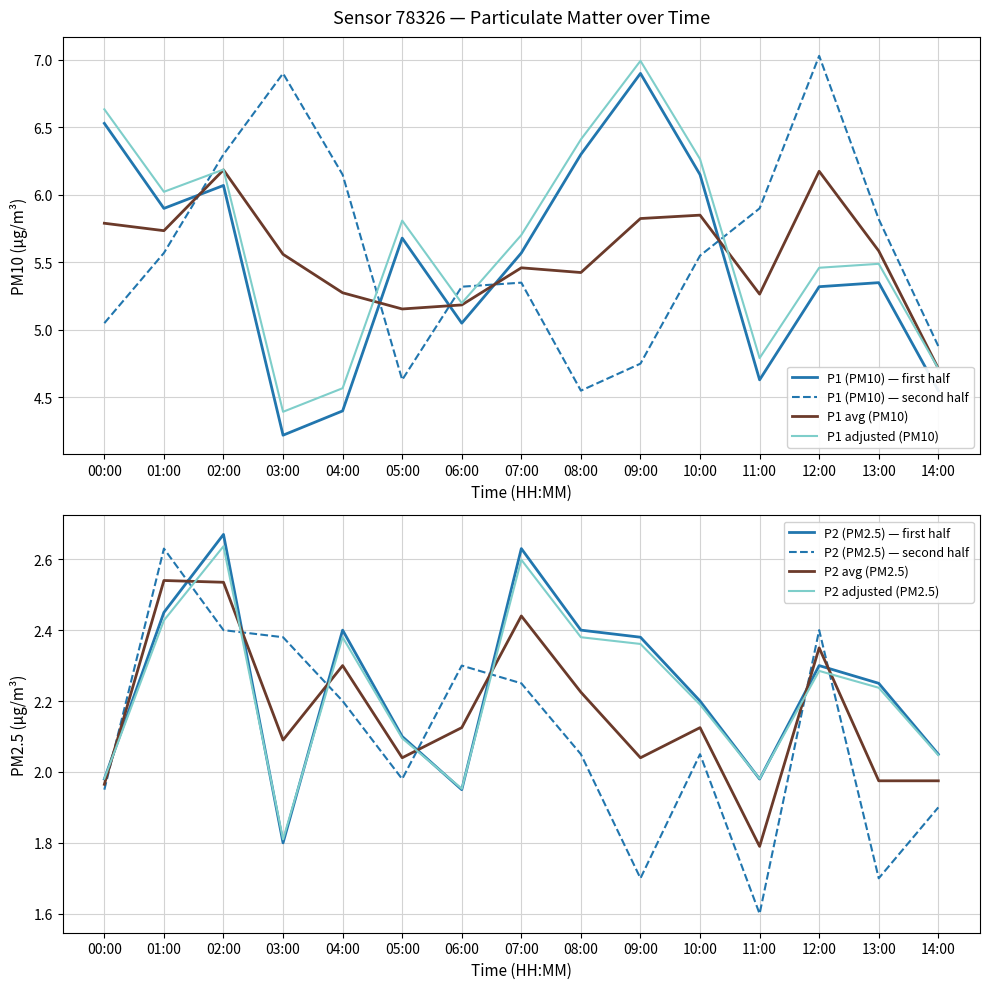

What is the lowest value of the P1 adjusted (PM10) series?

4.4